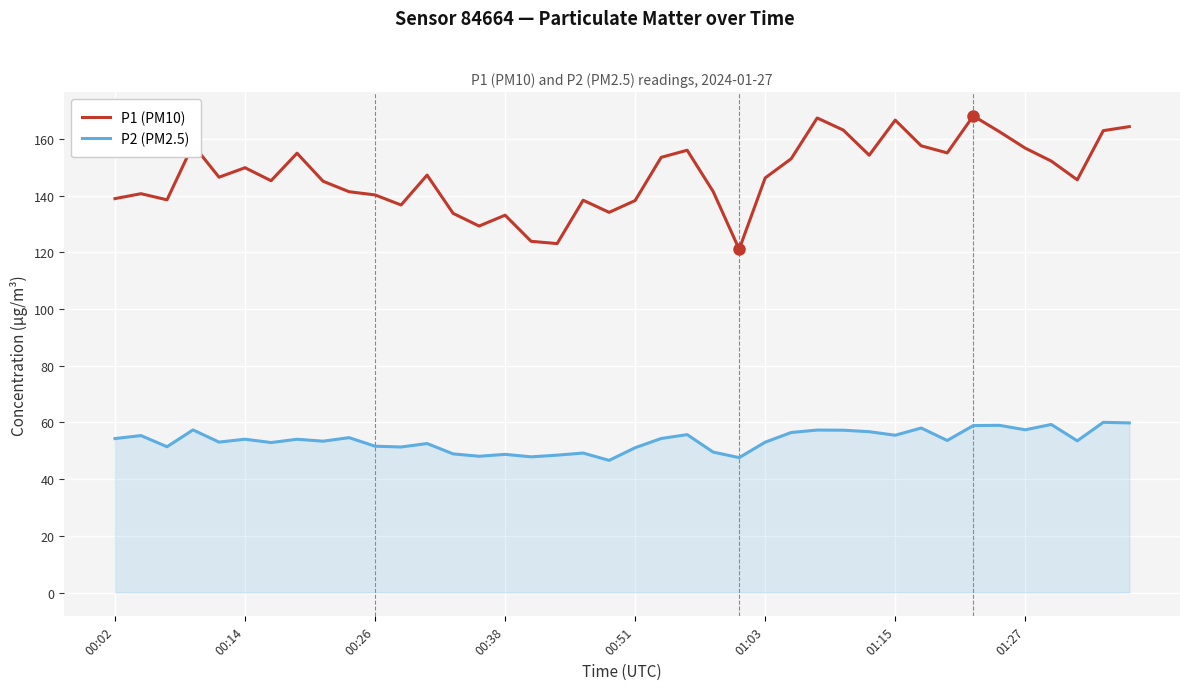

Which series has the largest total across all categories?

P1 (PM10)